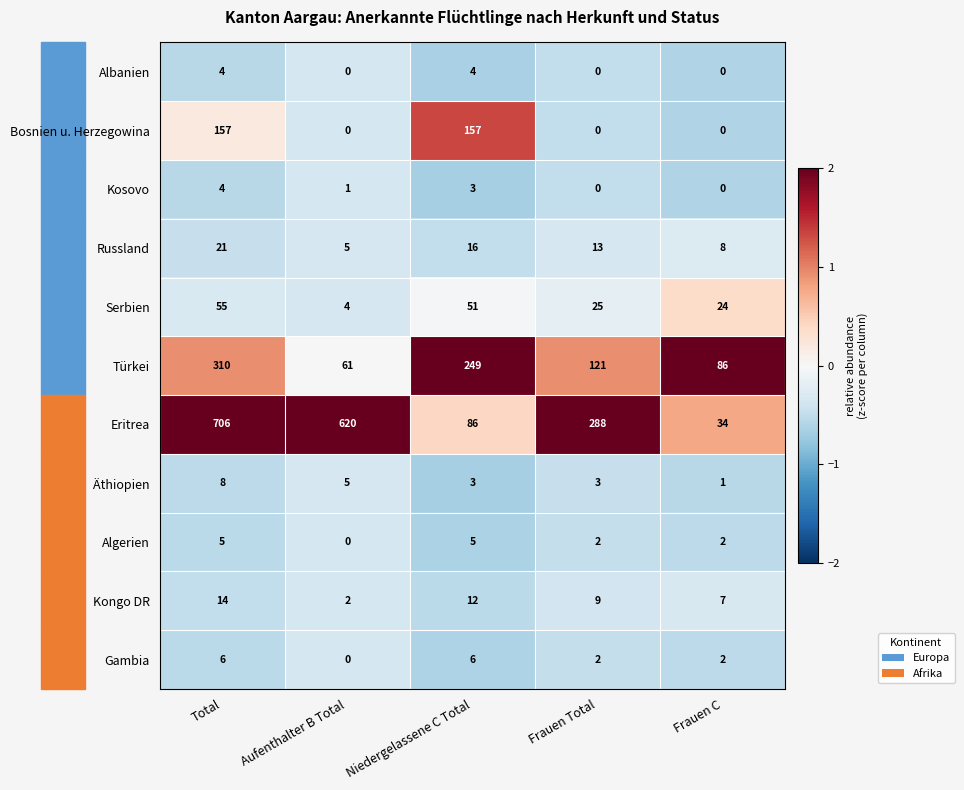

What is the sum of all Albanien values?

8